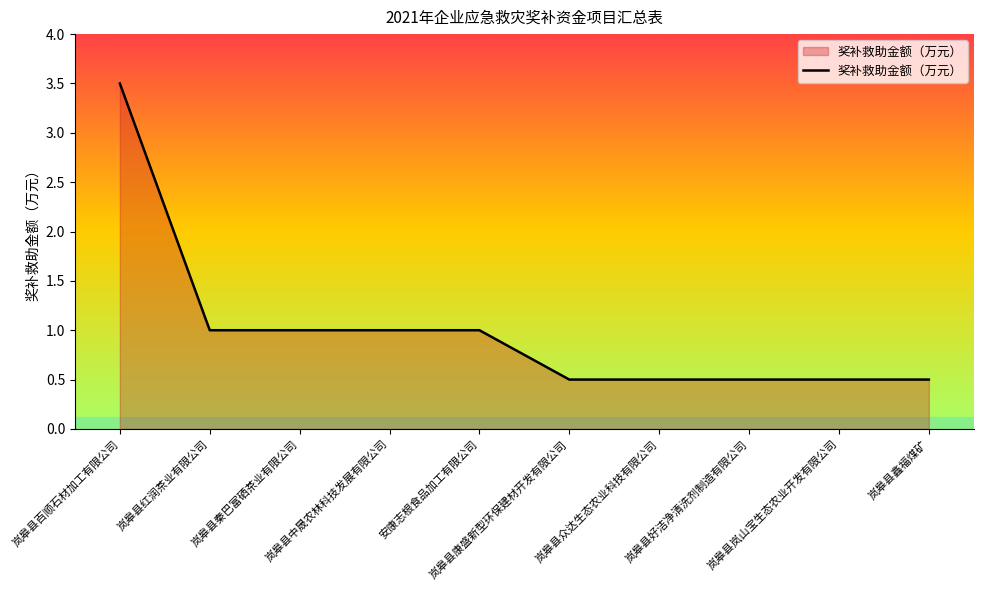

How many series are shown in this chart?

1